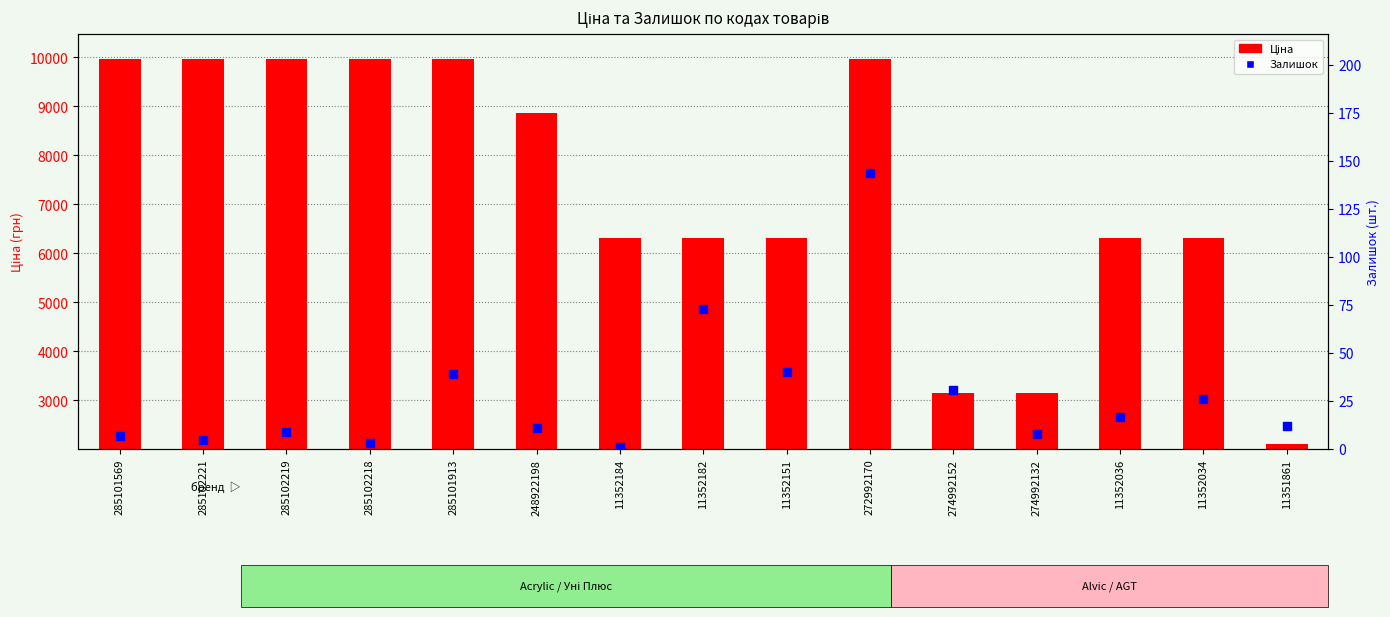

At which category is the sum across all series the highest?

272992170